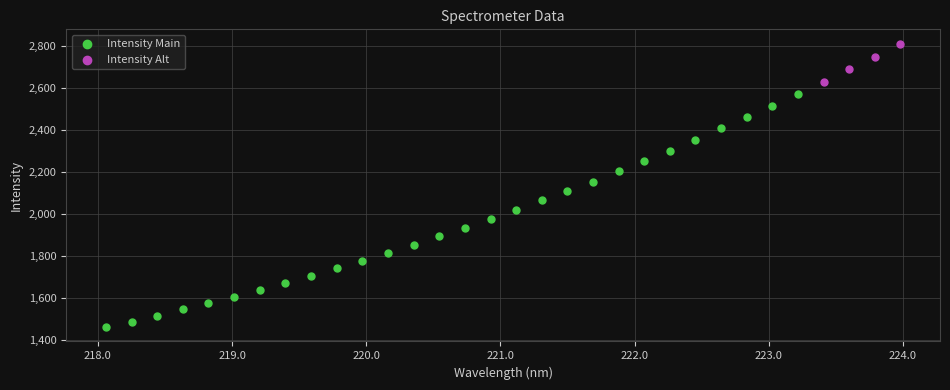

Which series has the widest spread of Y values?

Intensity Main